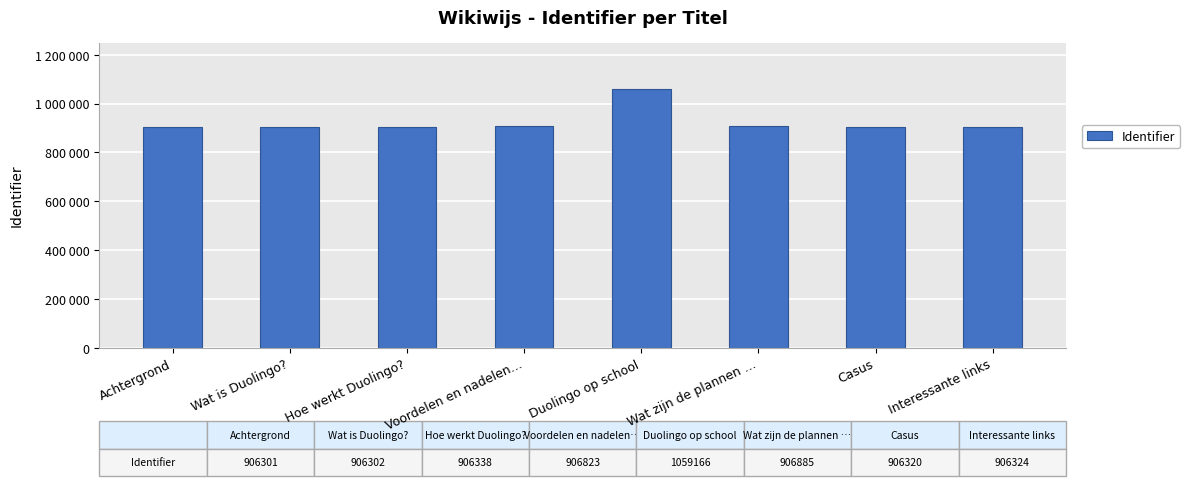

What is the maximum value shown in the chart?

1059166